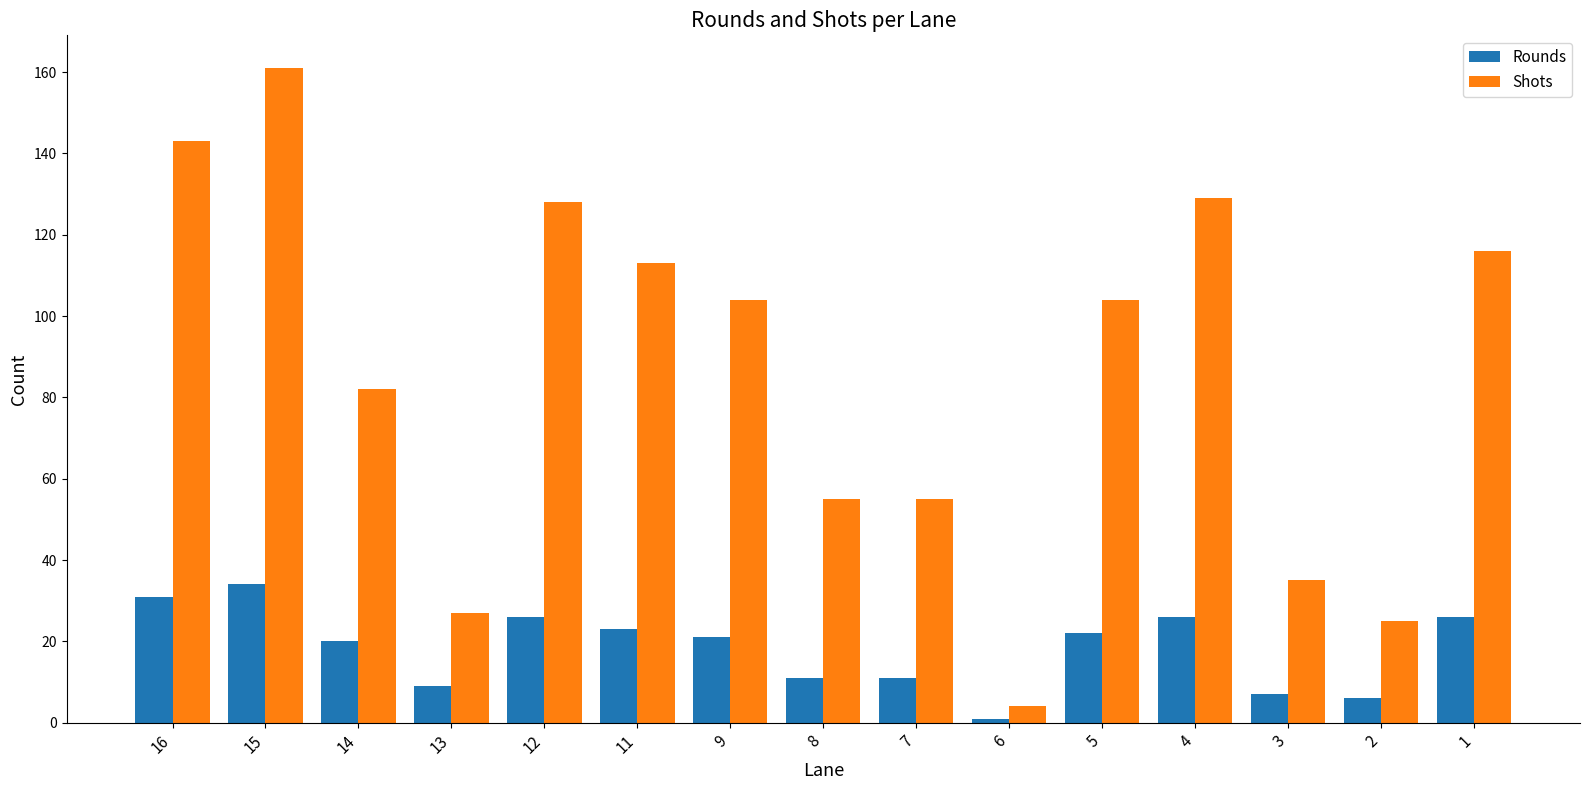

How many data points does each series have?

15